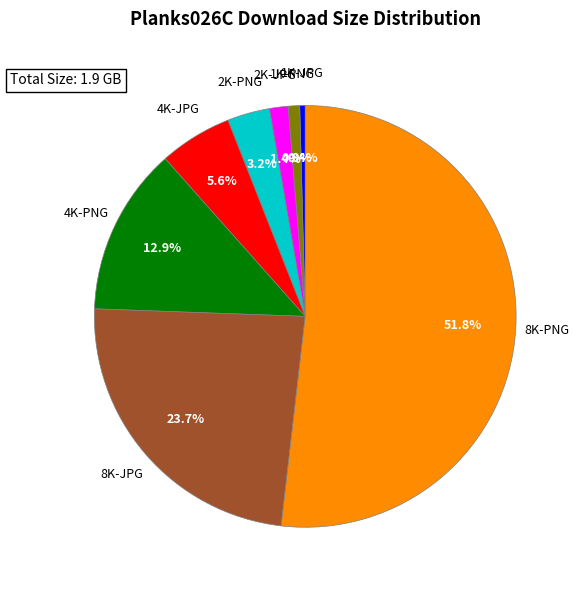

How many segments does this pie chart have?

8